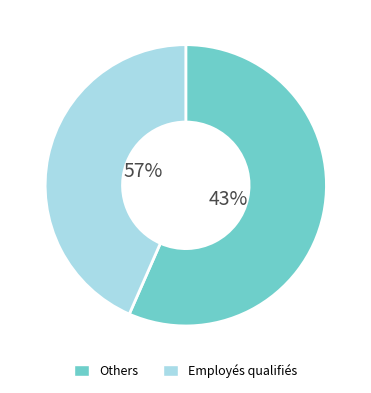

True or false: Agents de maîtrise, techniciens accounts for 16% of the total.

False